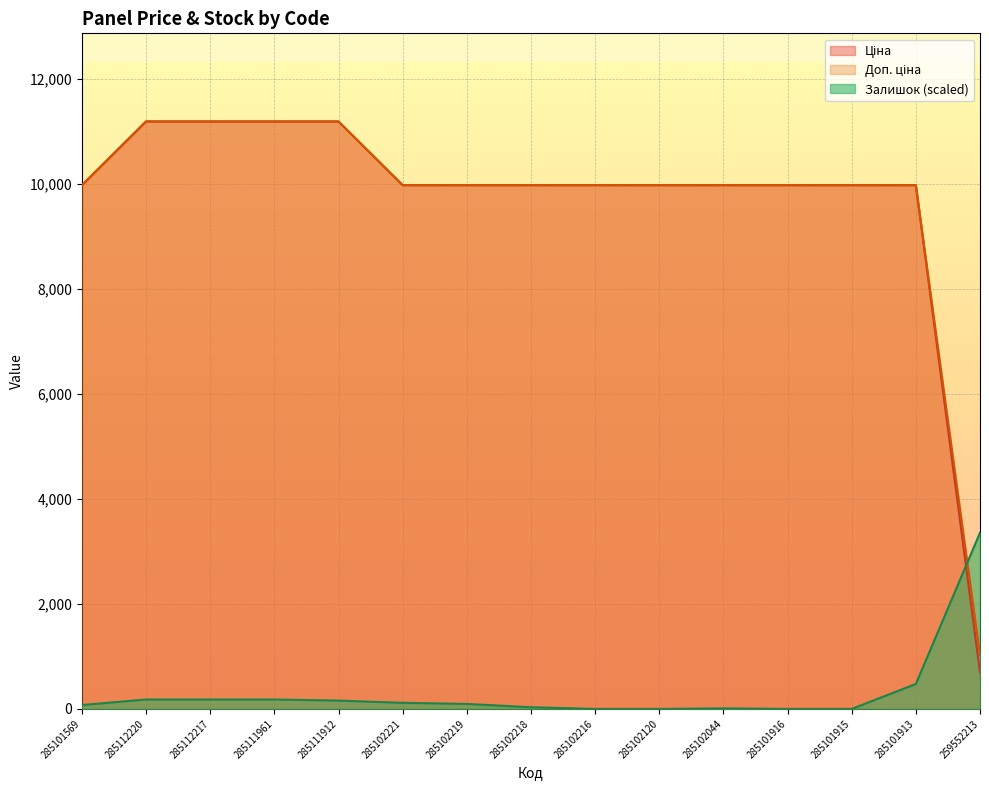

At which label is Доп. ціна closest to 6106?

285101569